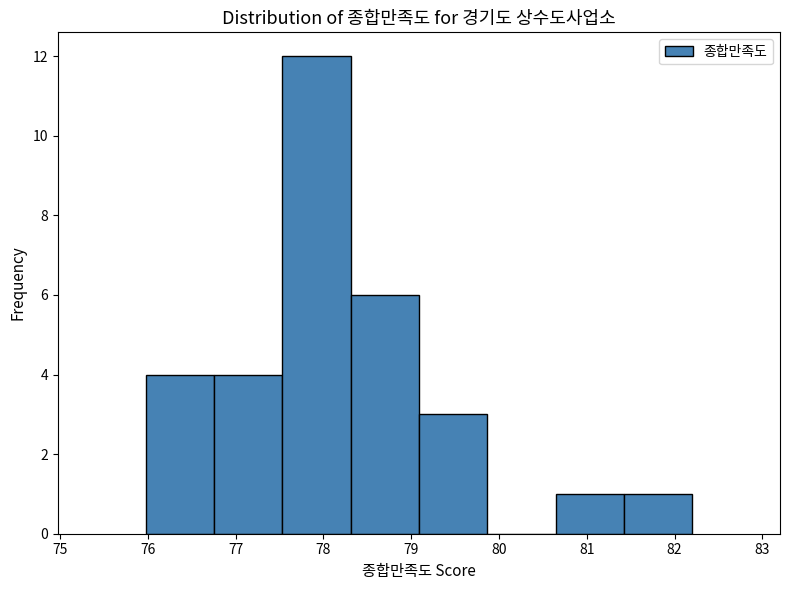

Reading left to right, transcribe this chart: for each bar, give the range it covers on the x-axis and its height. Neither the bar edges nor the heights are printed on the chart, so give them approximately, as read against the axes.

76.0 to 76.8: 4
76.8 to 77.5: 4
77.5 to 78.3: 12
78.3 to 79.1: 6
79.1 to 79.9: 3
79.9 to 80.6: 0
80.6 to 81.4: 1
81.4 to 82.2: 1